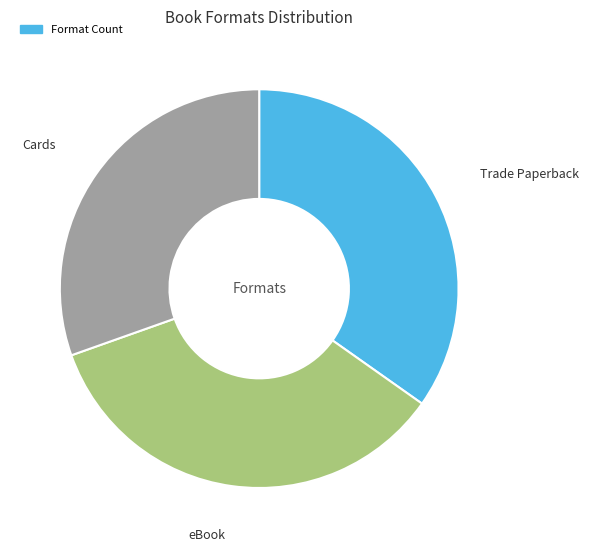

Is there a majority slice in this chart?

No